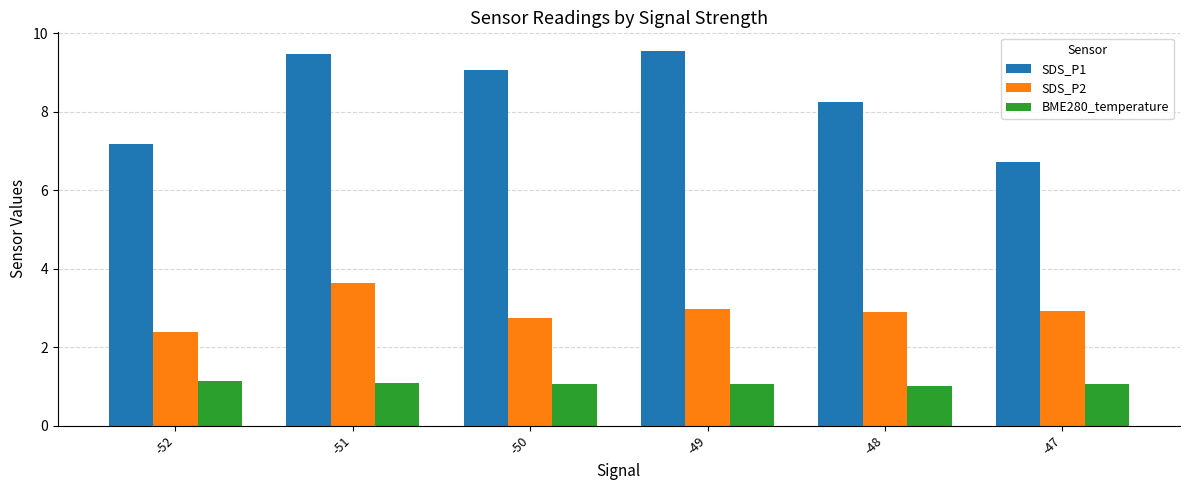

Reading right to left, what are all the values shown in this chart?

SDS_P1: -47=6.7	-48=8.2	-49=9.5	-50=9.1	-51=9.5	-52=7.2
SDS_P2: -47=2.9	-48=2.9	-49=3.0	-50=2.7	-51=3.6	-52=2.4
BME280_temperature: -47=1.1	-48=1.0	-49=1.1	-50=1.1	-51=1.1	-52=1.1